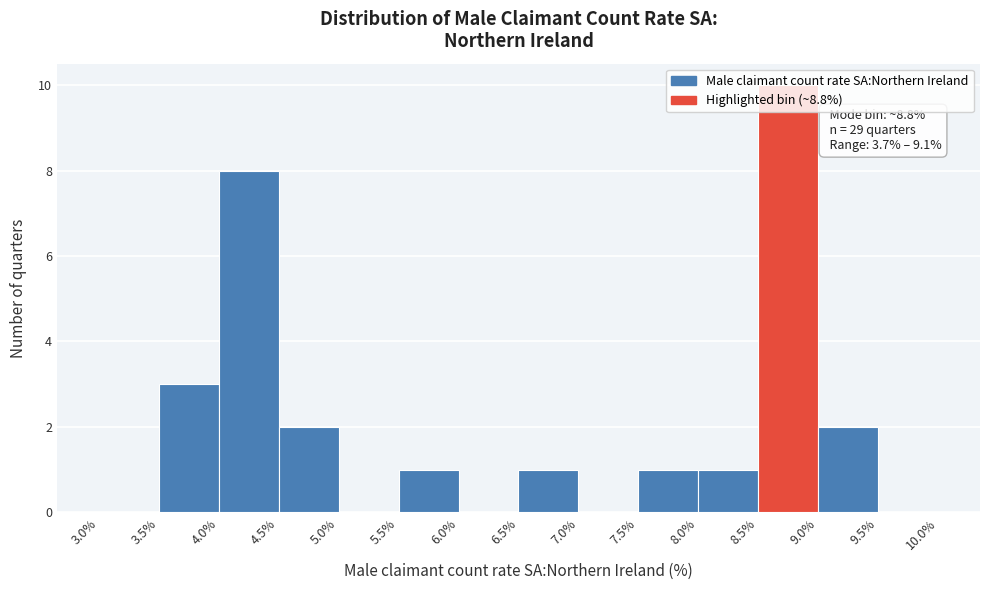

Over which range of the x-axis is the bar tallest?

8.5% to 9.0%